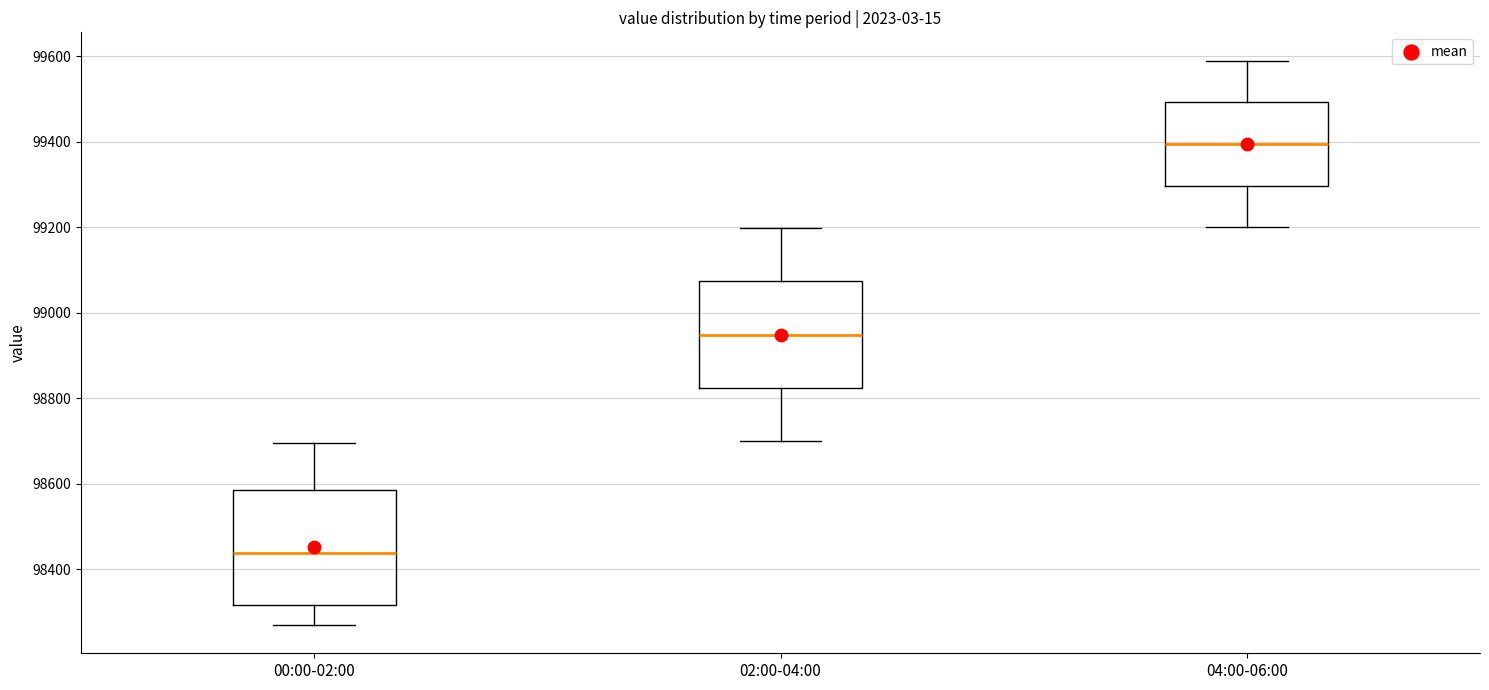

Where is the upper edge of the box for 00:00-02:00 on the y-axis? The values are not printed on the chart, so give them approximately, as read against the axis.

98580